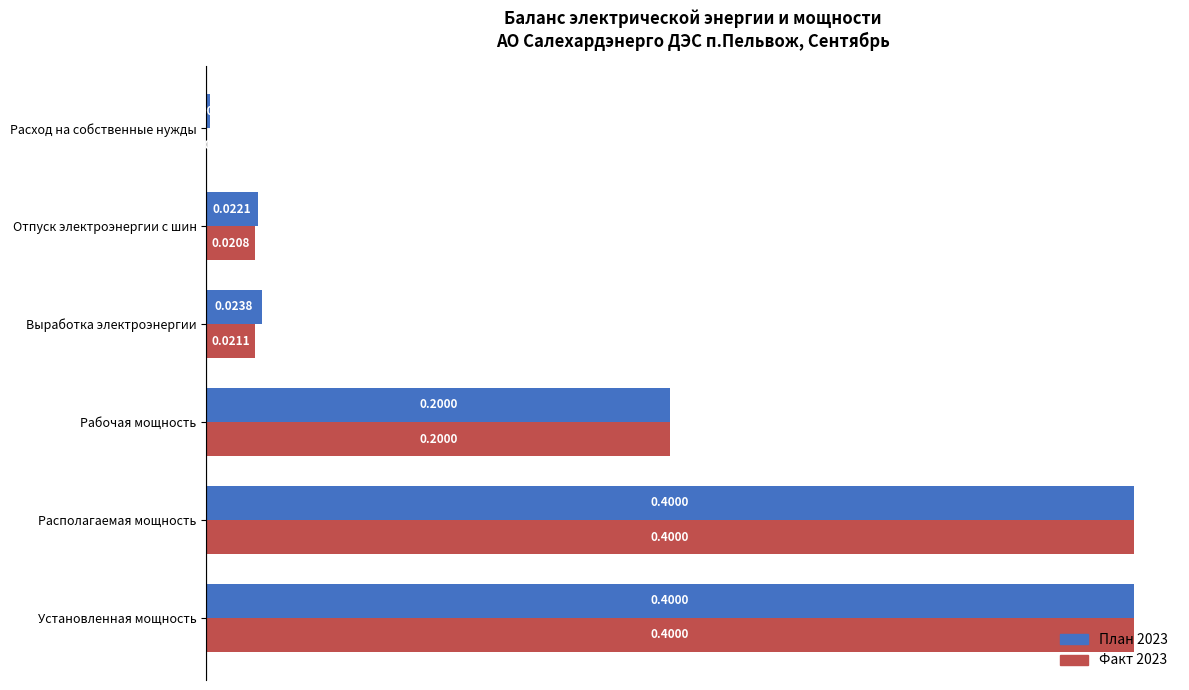

What is the maximum value for План 2023?

0.4